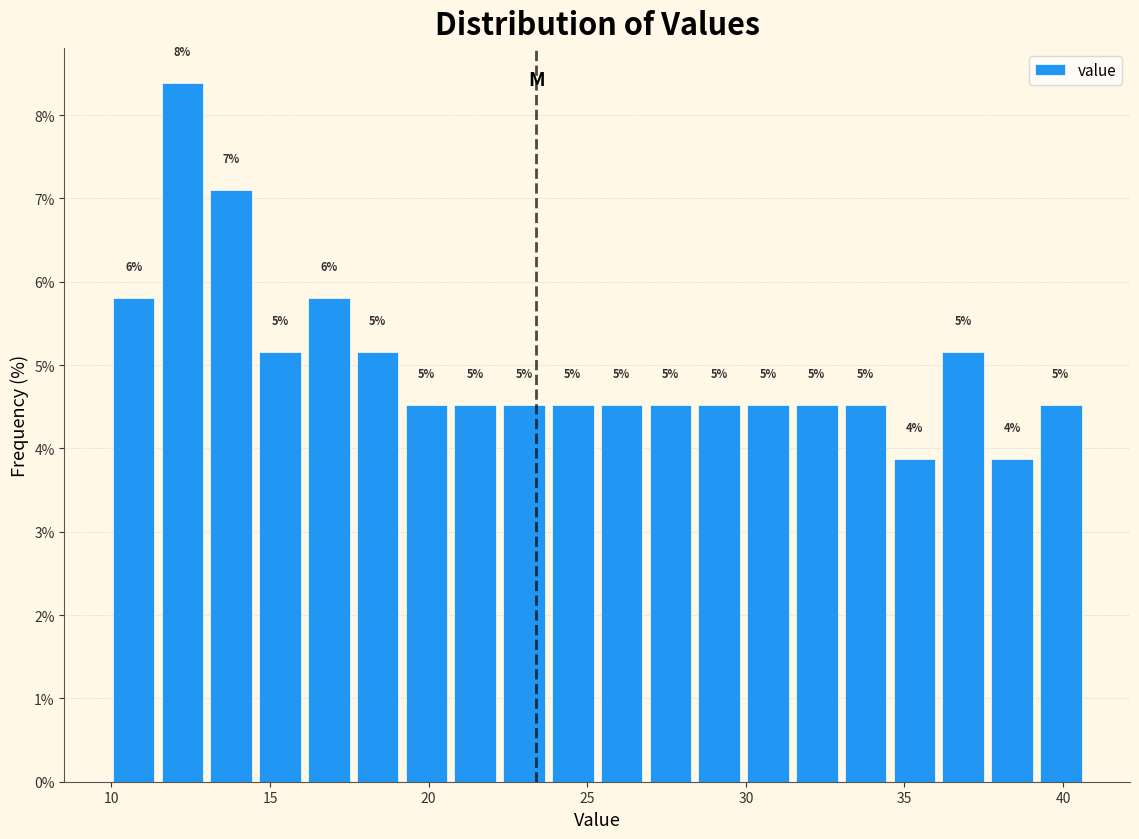

Read against the x-axis, roughly where is the centre of the tallest bar?

12.0